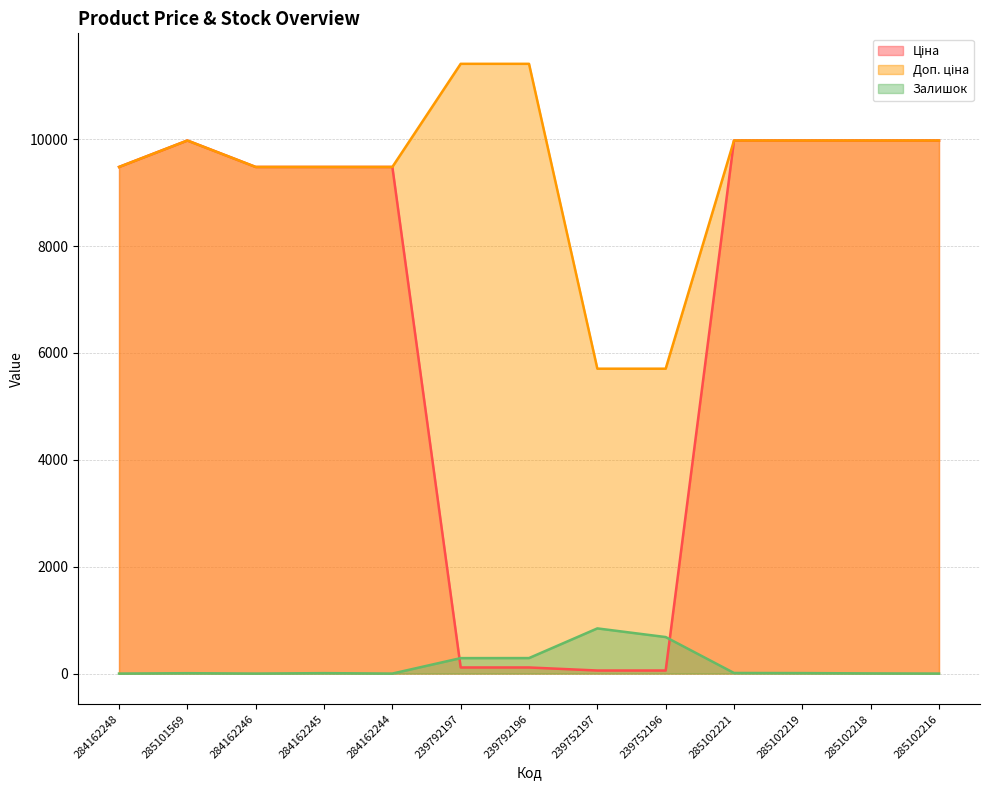

What is the difference between the maximum and minimum values in the Ціна series?

9917.9